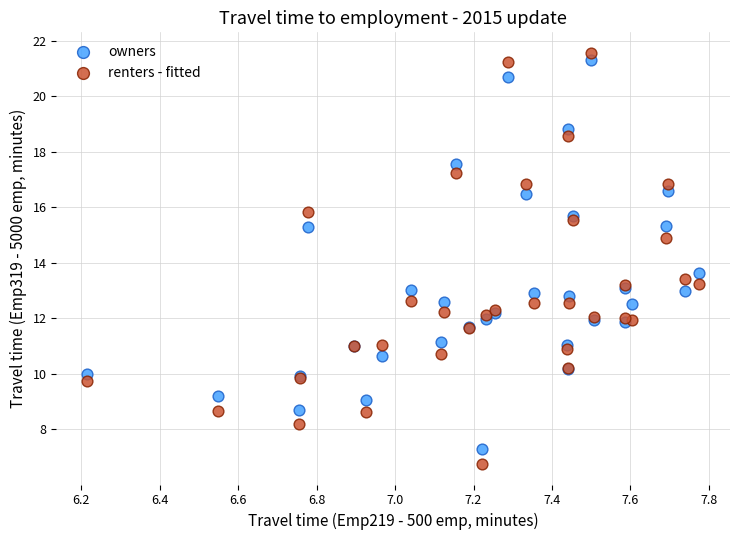

Which series reaches the maximum Y coordinate?

renters - fitted